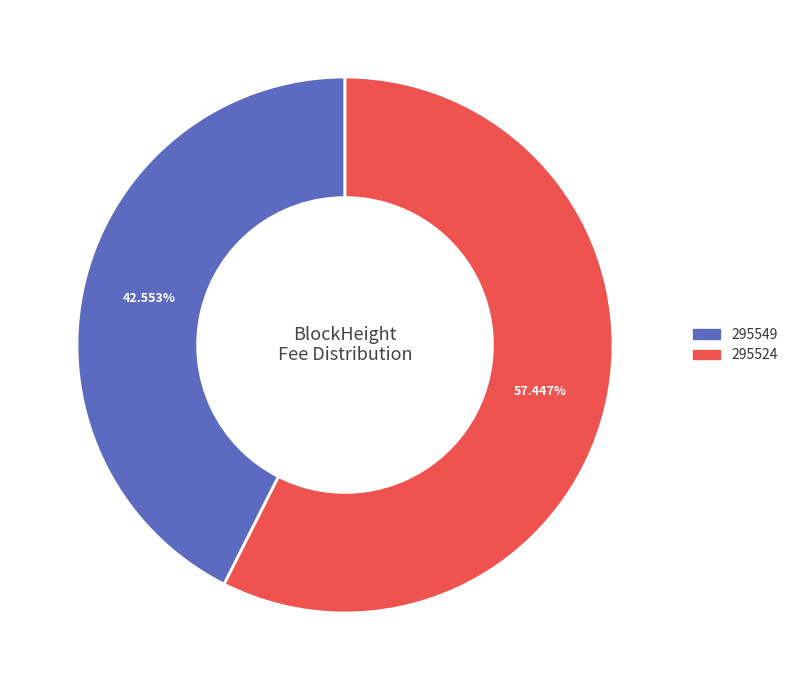

How many segments does this pie chart have?

2